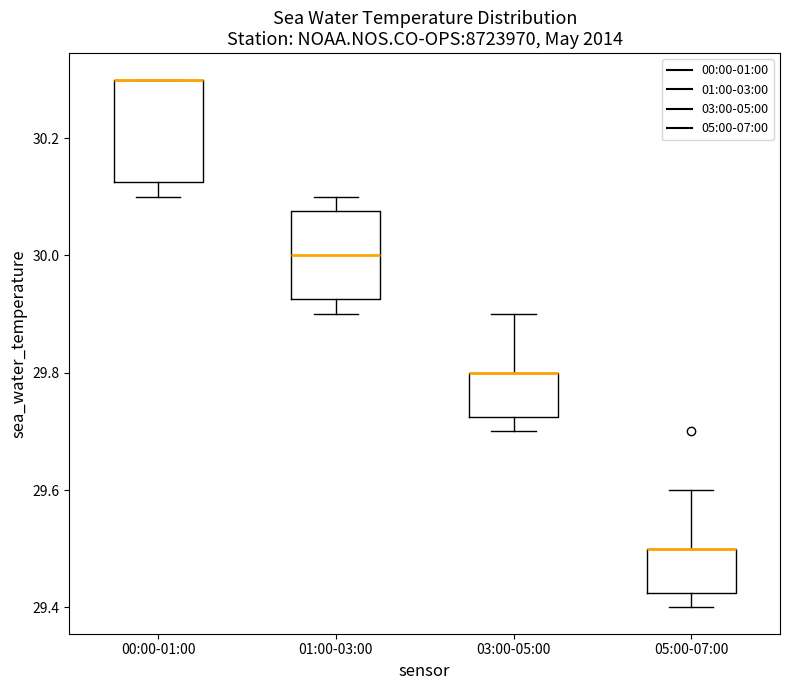

Which box is the tallest, from its lower edge to its upper edge?

00:00-01:00